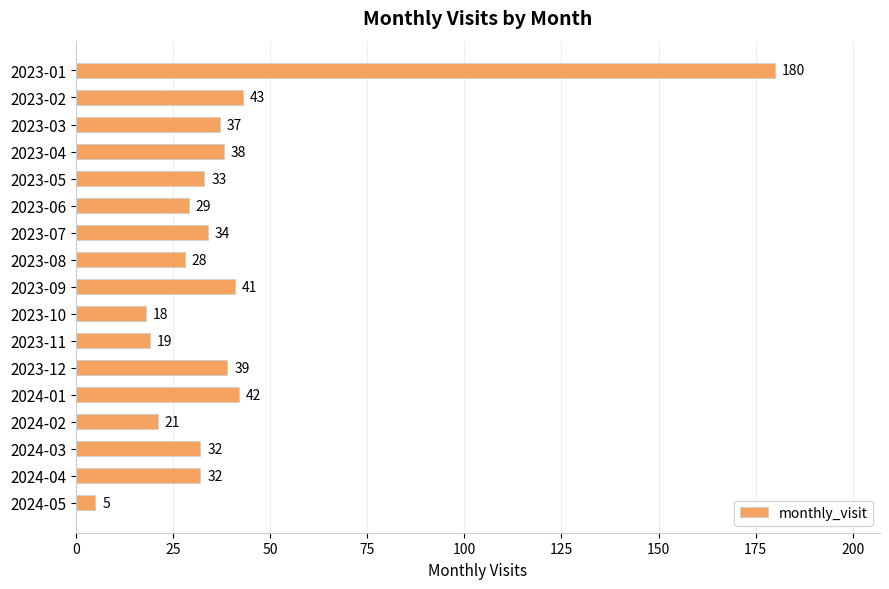

Does the chart contain any negative values?

No